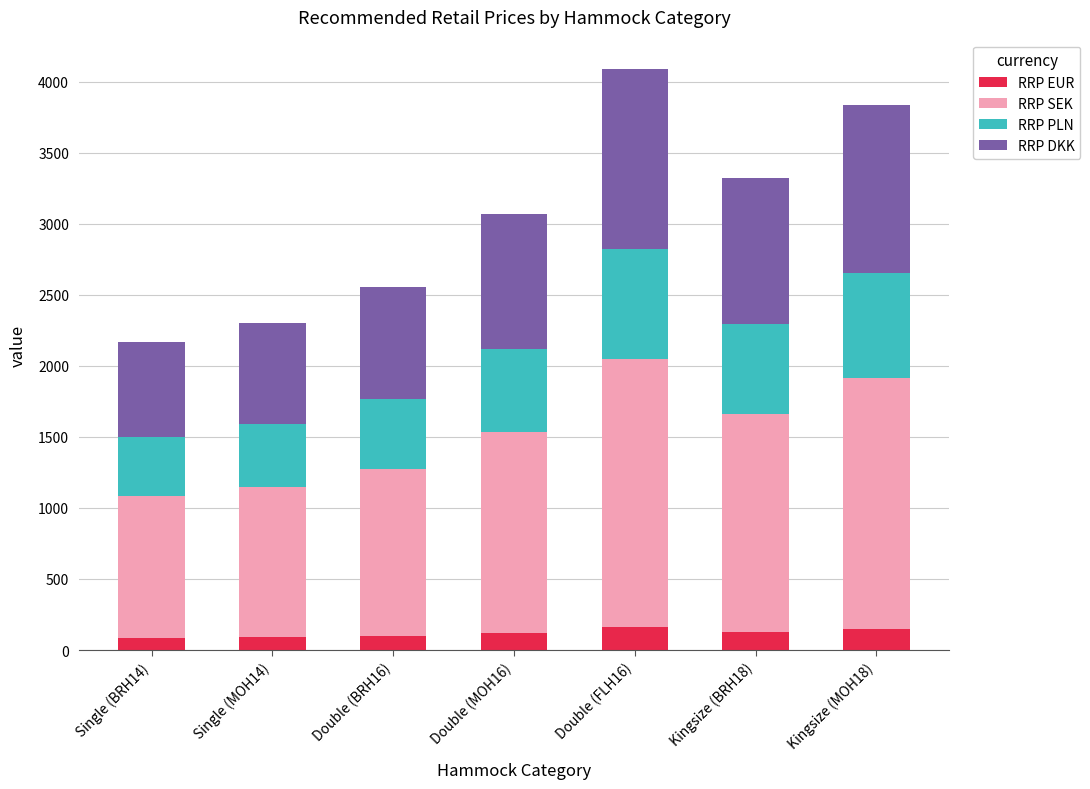

What is the value of the RRP EUR bar at the 6th from the left?

129.9